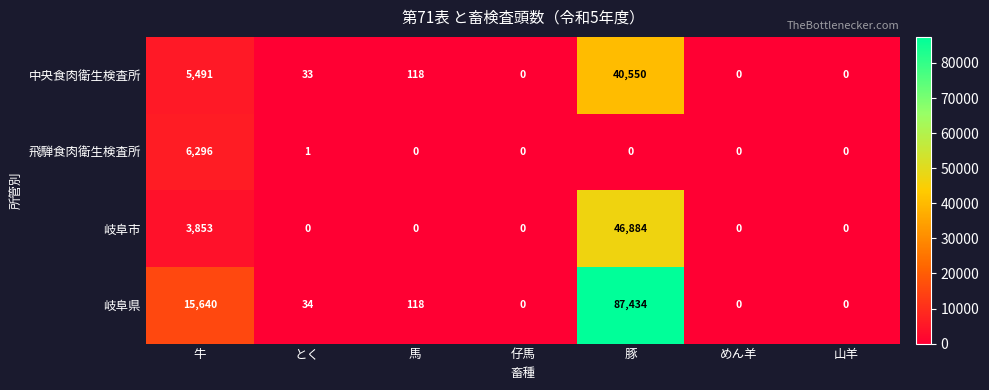

Reading left to right, what are all the values shown in this chart?

中央食肉衛生検査所: 5491	33	118	0	40550	0	0
飛騨食肉衛生検査所: 6296	1	0	0	0	0	0
岐阜市: 3853	0	0	0	46884	0	0
岐阜県: 15640	34	118	0	87434	0	0